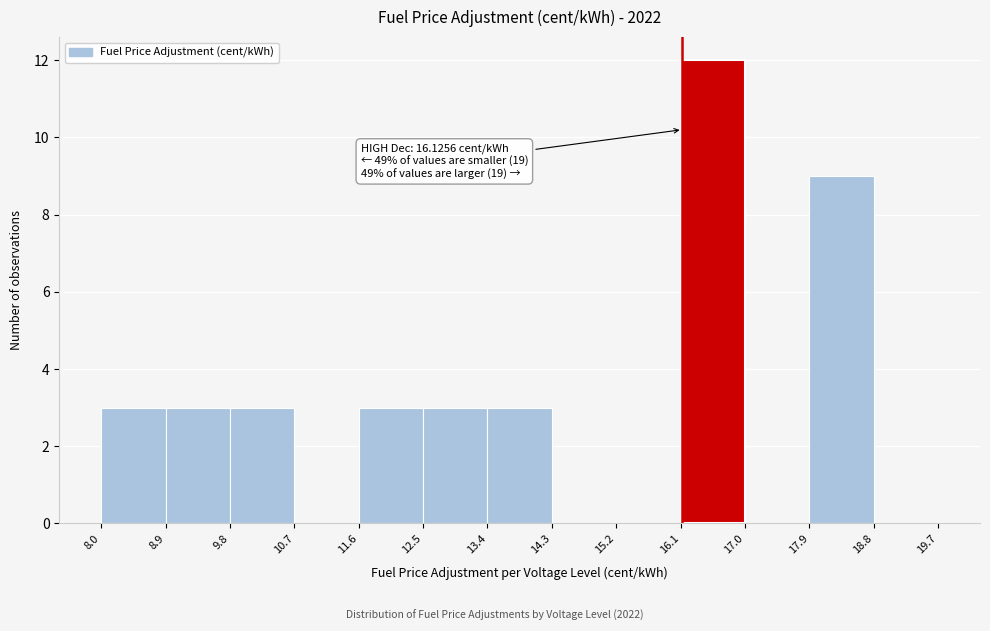

Over which range of the x-axis is the bar tallest?

16.1 to 17.0